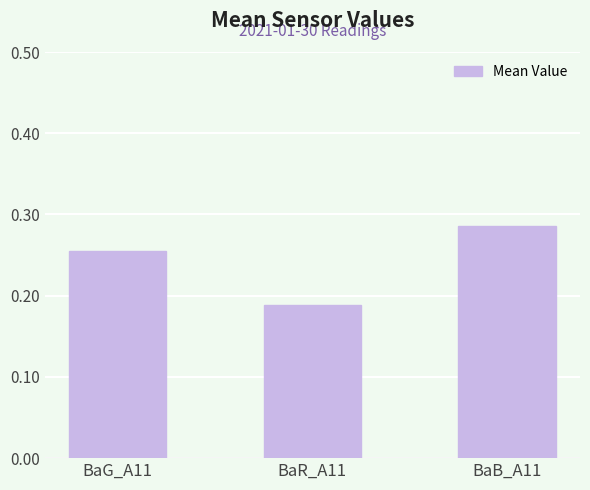

Does the chart contain any negative values?

No